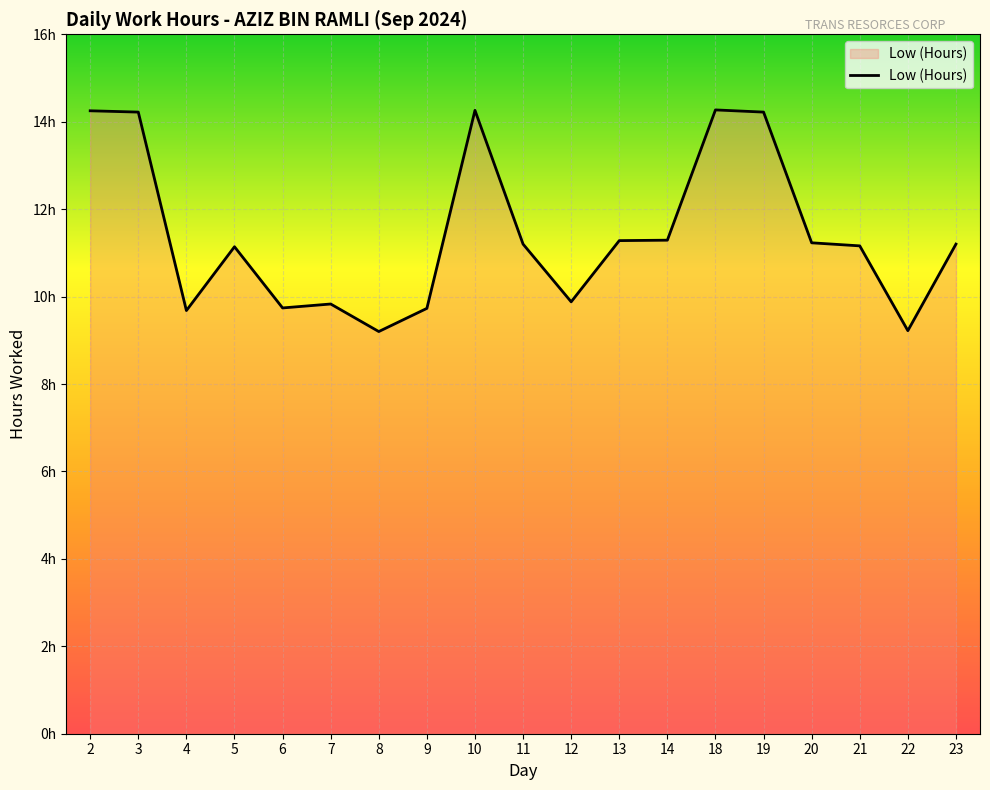

How many interior local peaks (higher than both neighbors) does the data have?

4